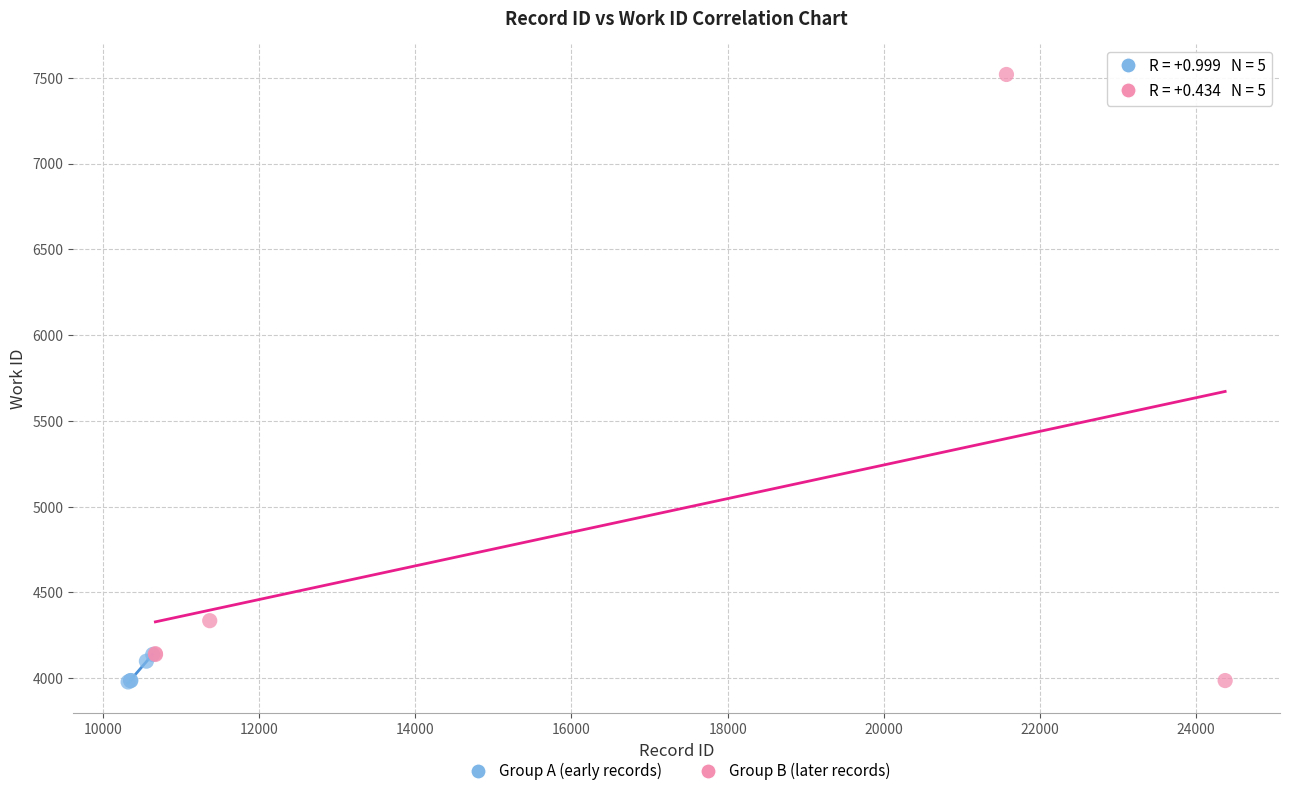

Which series has the largest Y range (max minus min)?

Group B (later records)